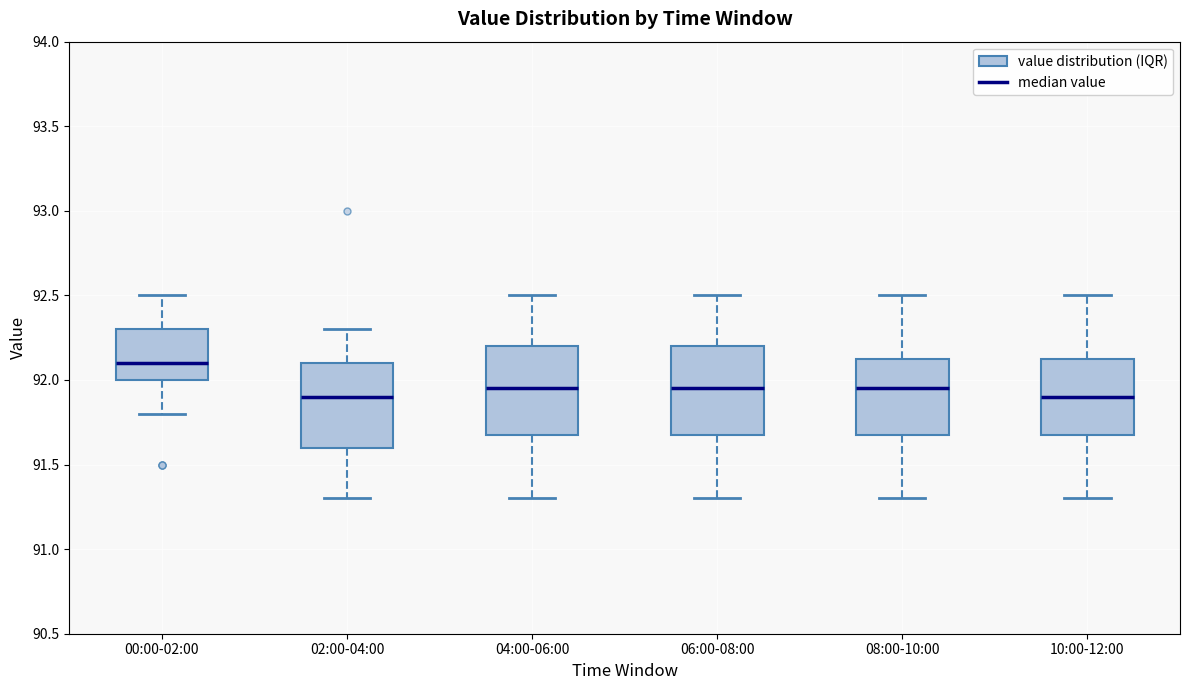

Where does the upper whisker of the box for 06:00-08:00 end on the y-axis? The values are not printed on the chart, so give them approximately, as read against the axis.

92.50